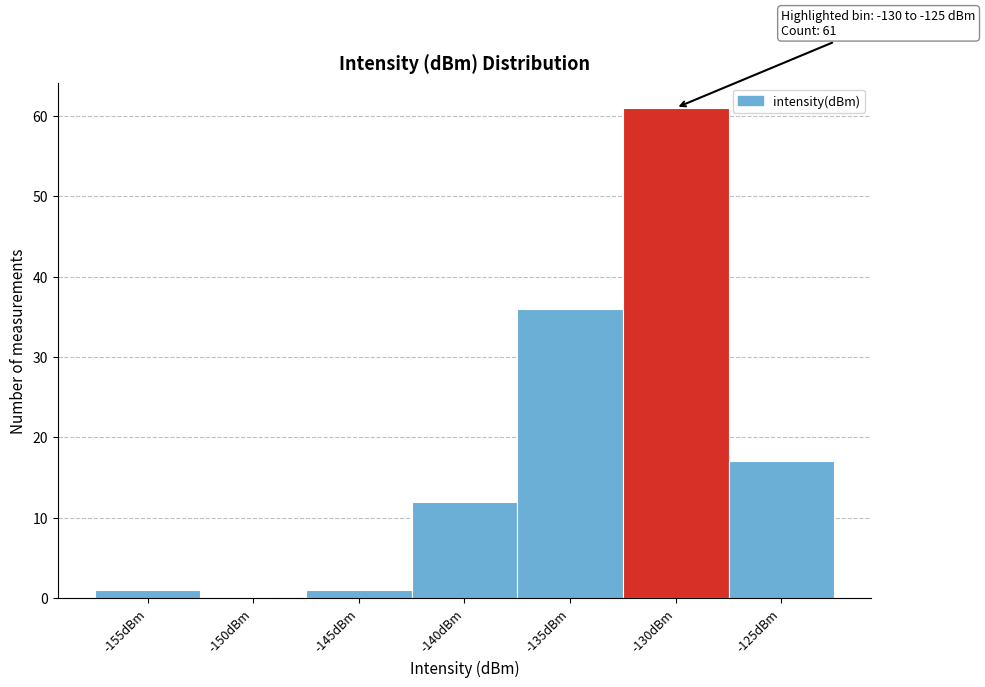

Reading left to right, extract all data points from this chart.

-155dBm=1	-150dBm=0	-145dBm=1	-140dBm=12	-135dBm=36	-130dBm=61	-125dBm=17